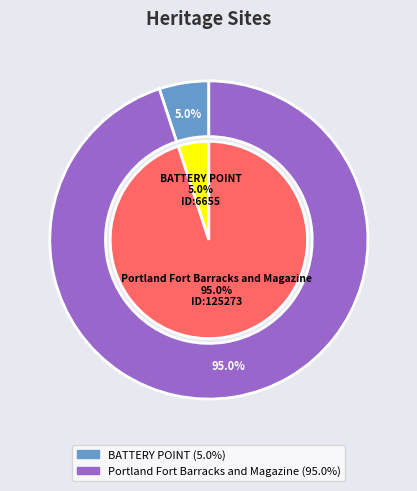

Is there a majority slice in this chart?

Yes